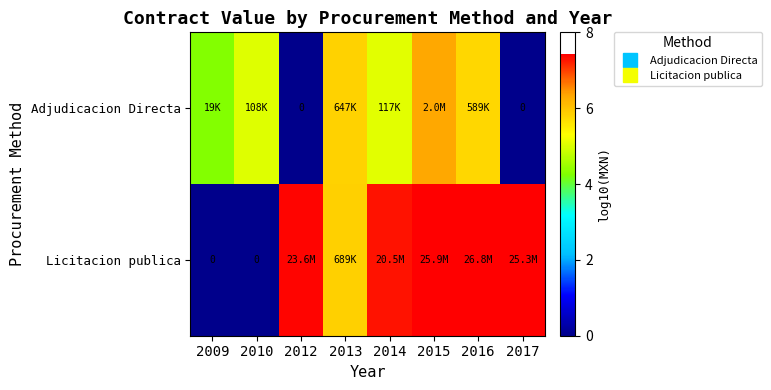

The Licitacion publica series shows 4.0 at 2010. True or false?

False